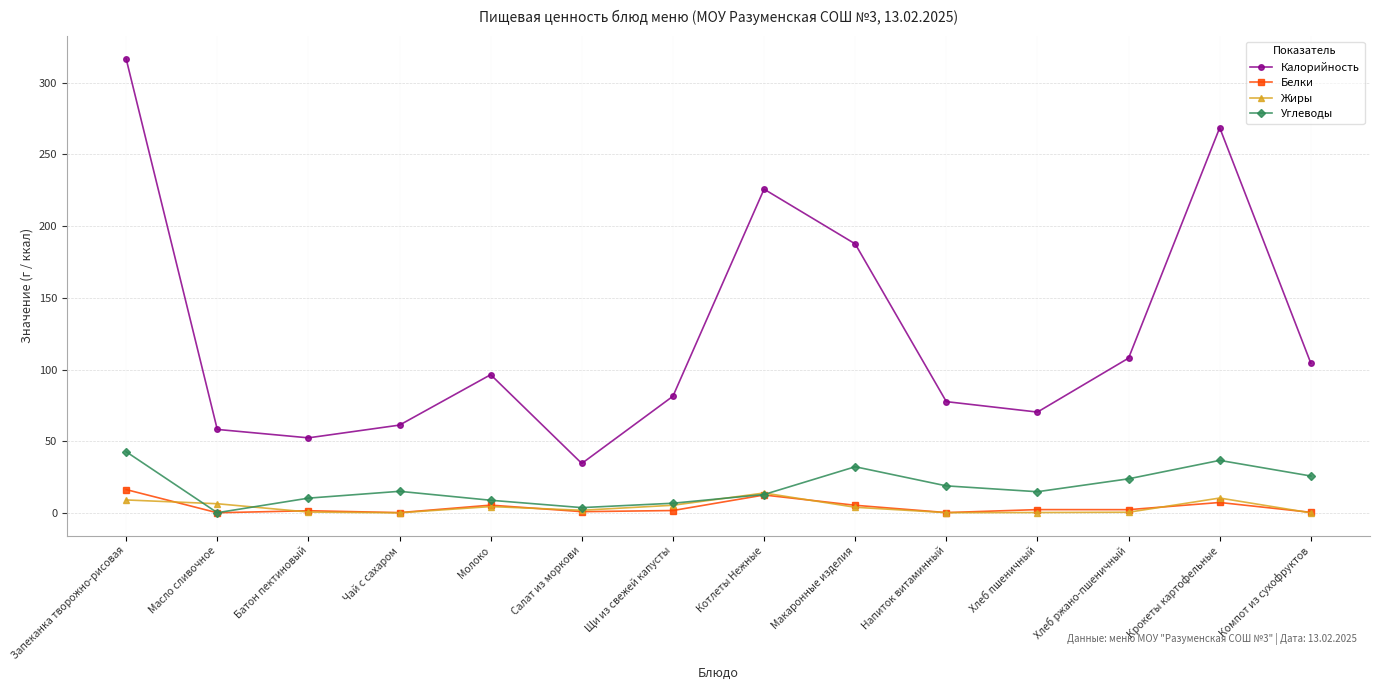

What is the maximum value for Углеводы?

42.7